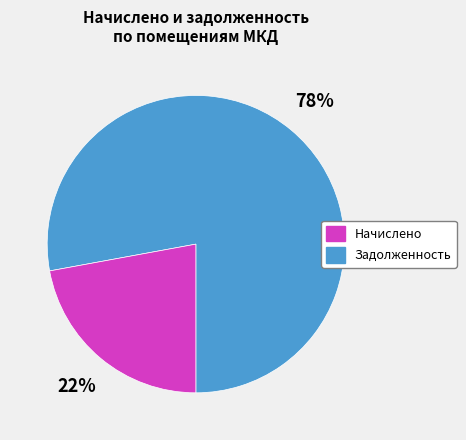

Does any single category account for the majority?

Yes